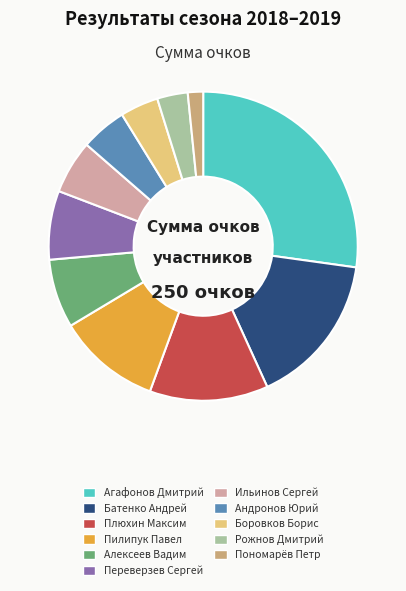

The Алексеев Вадим slice represents 1% of the pie. True or false?

False